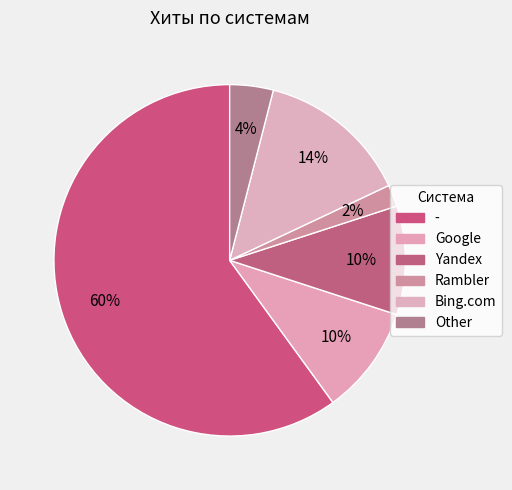

True or false: Yandex accounts for 18% of the total.

False